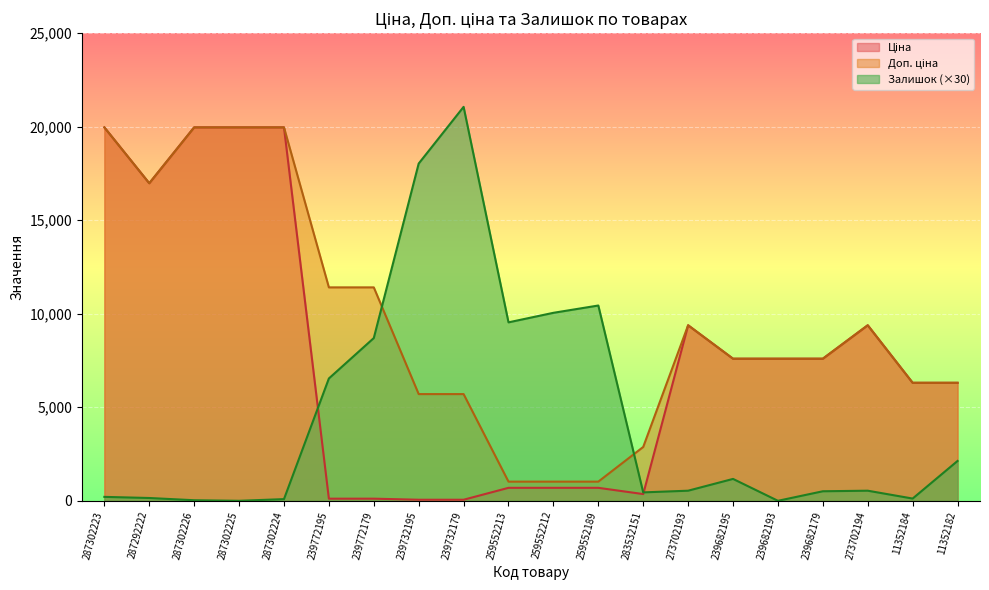

What value does the Доп. ціна series have at 287302226?

19964.2